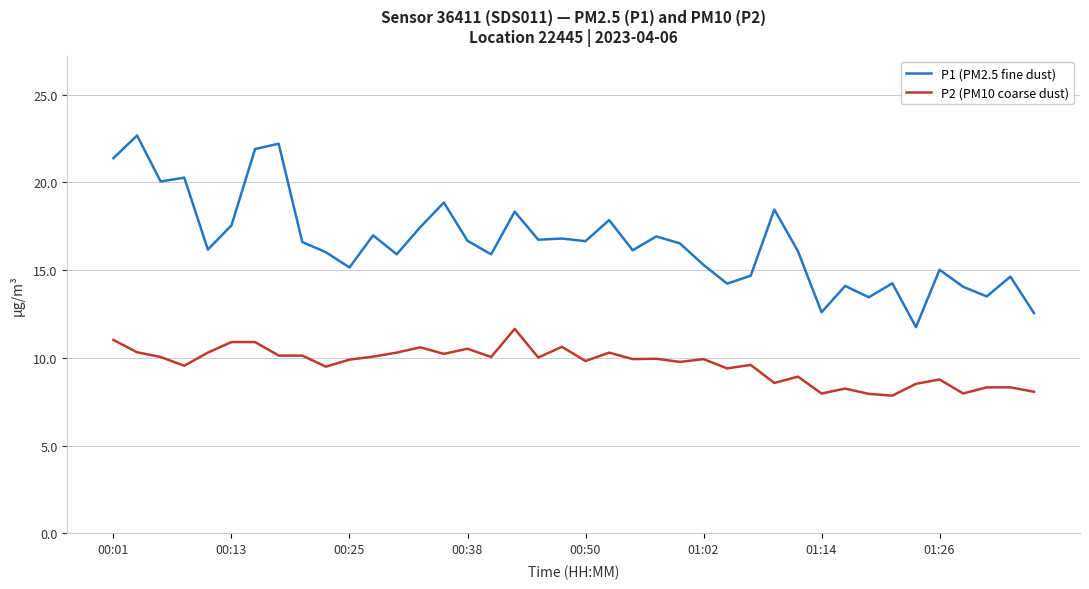

Which series has the widest spread of values?

P1 (PM2.5 fine dust)